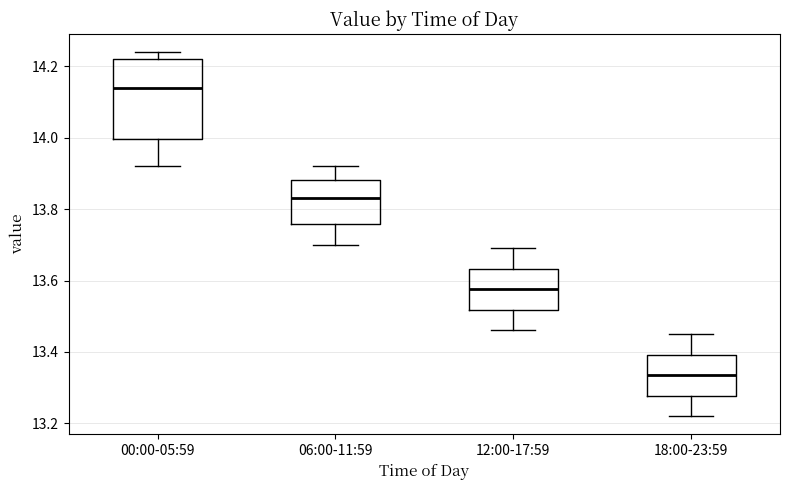

Which box's median line is the lowest?

18:00-23:59